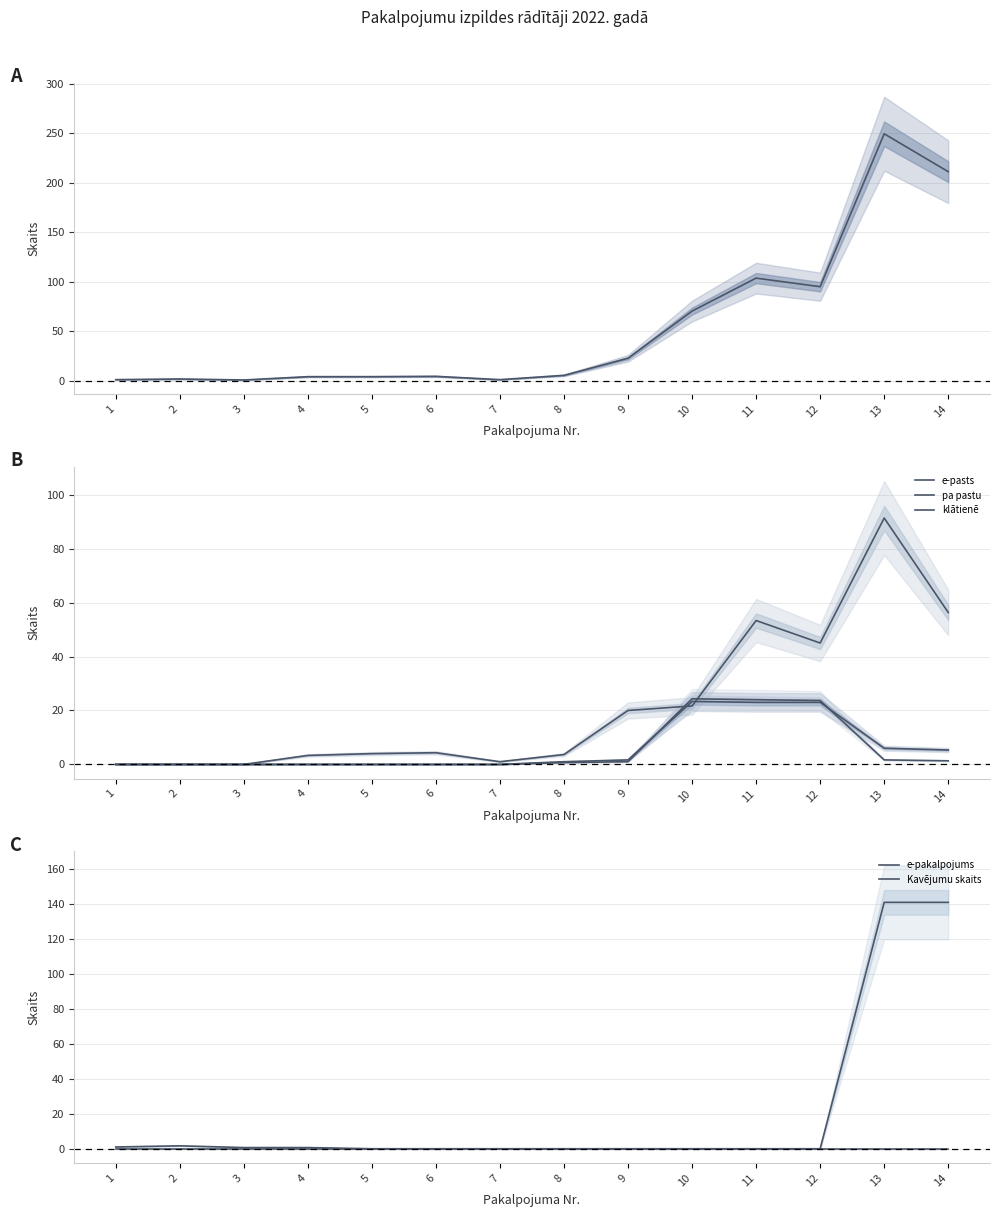

How many lines are shown in the chart?

6